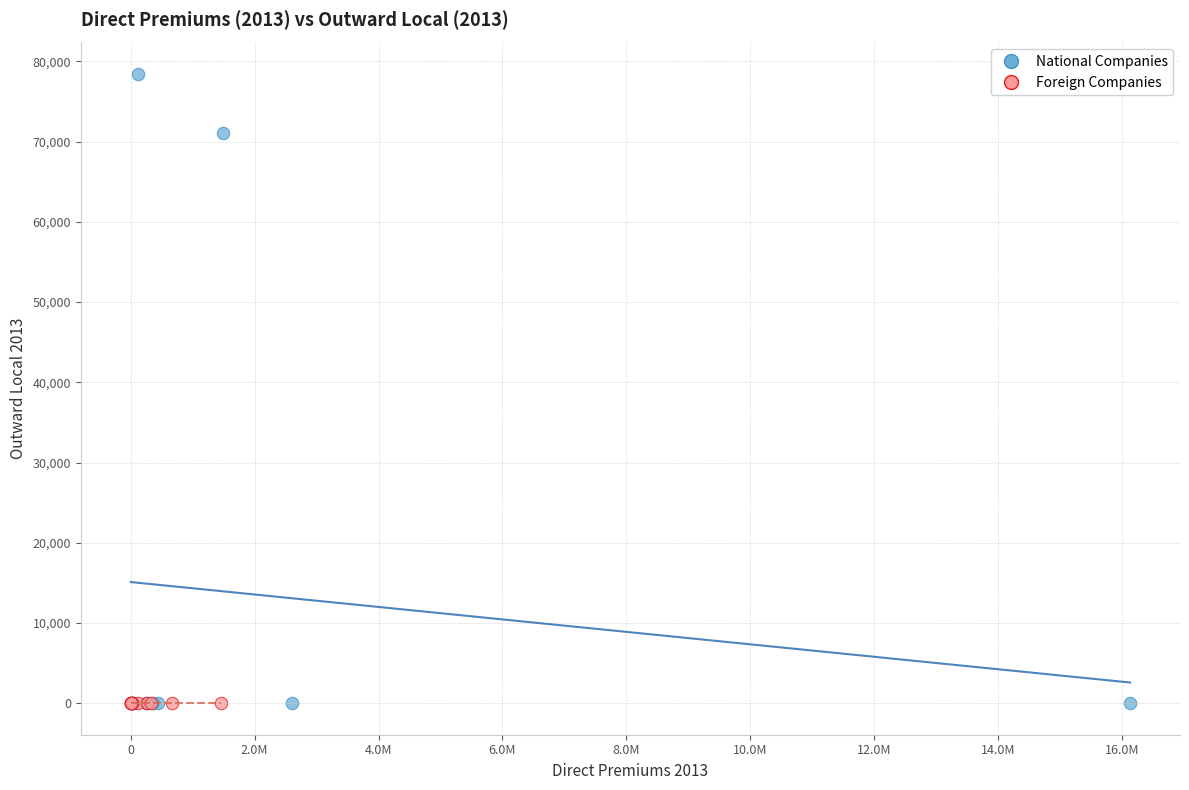

Which series reaches the maximum Y coordinate?

National Companies